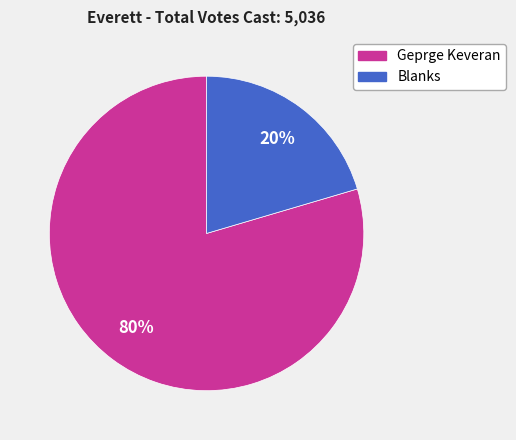

Count the number of slices in the pie.

2